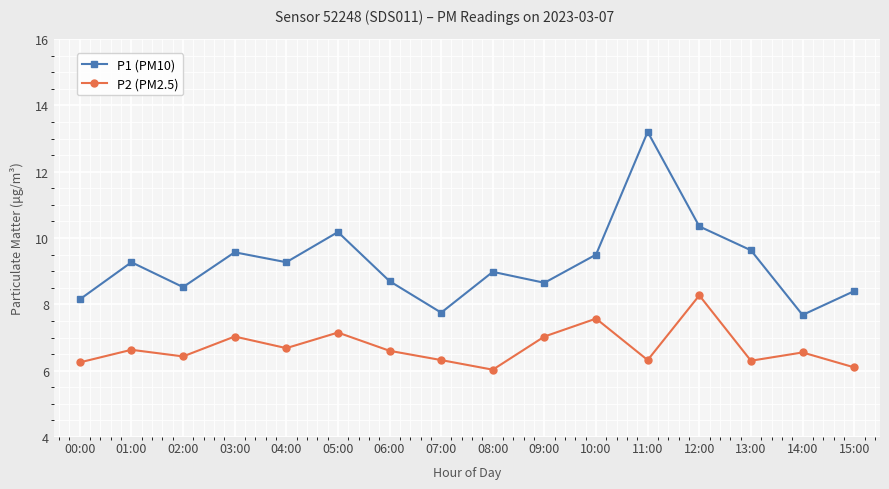

What is the label of the 14th point from the right?

02:00